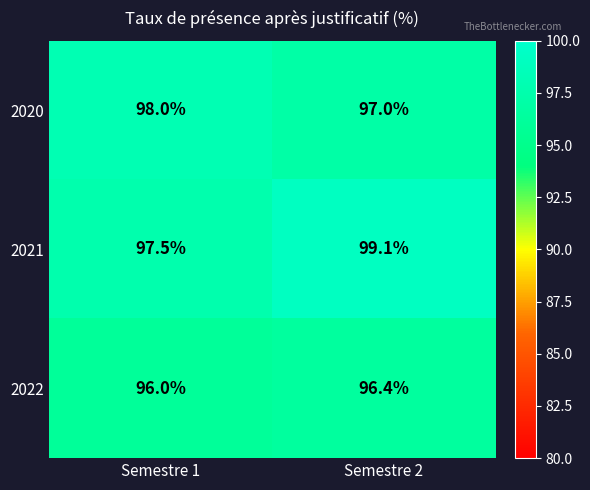

Which series has the largest range (max minus min)?

2021